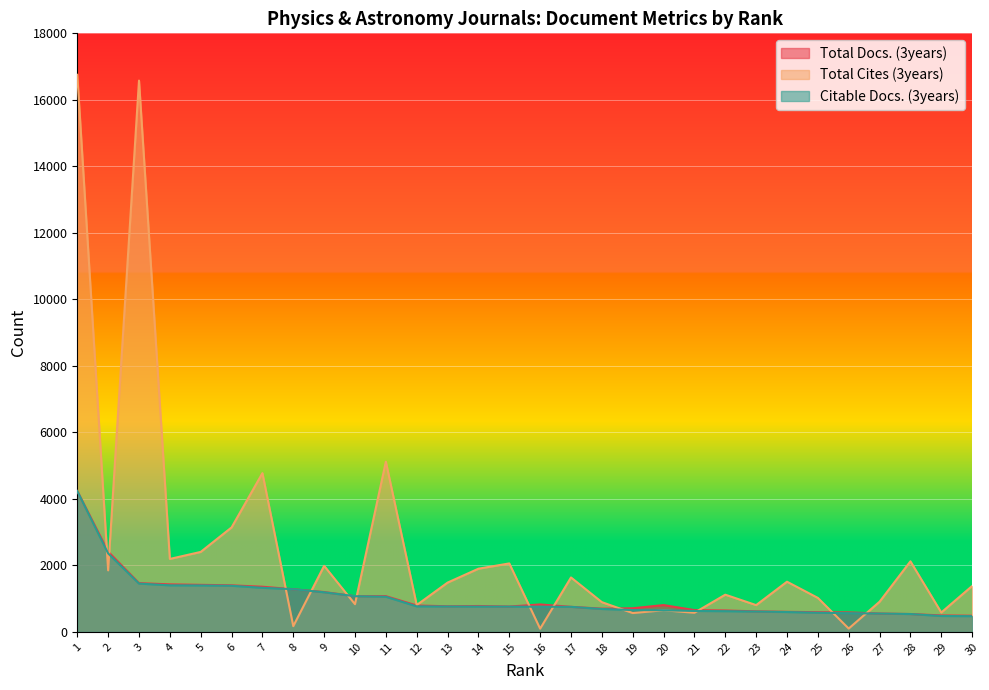

How many data points in Citable Docs. (3years) are above 758?

14